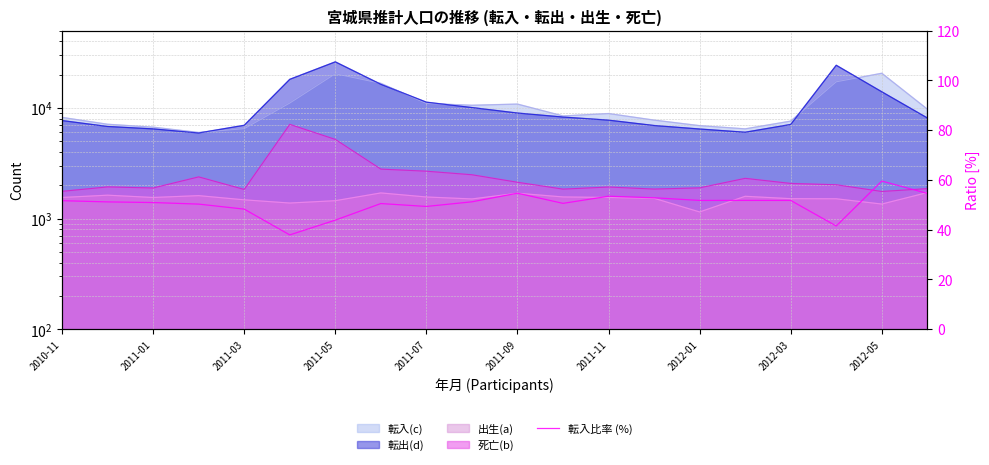

How many lines are shown in the chart?

1